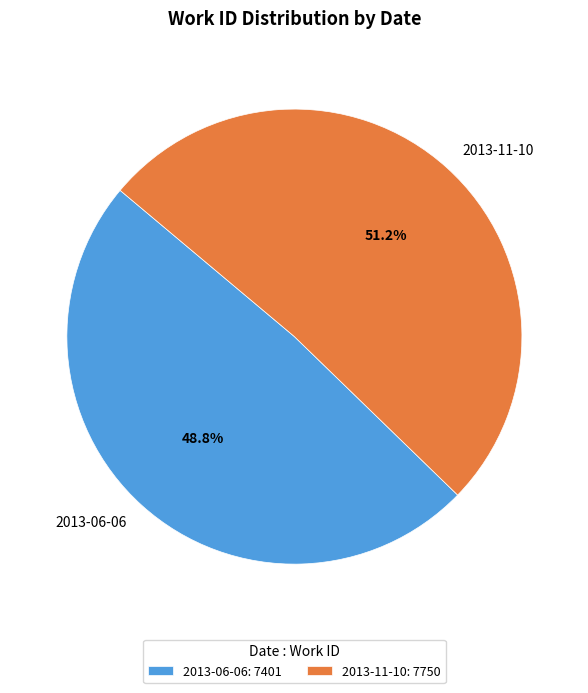

Is 2013-06-06 the majority of the pie?

No